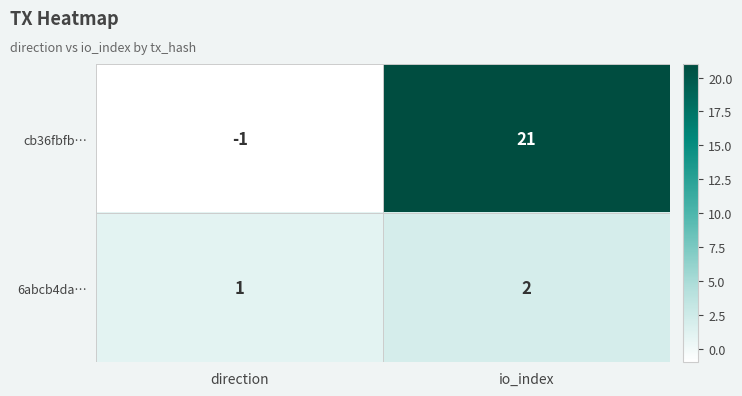

Which label corresponds to the smallest value in the chart?

direction